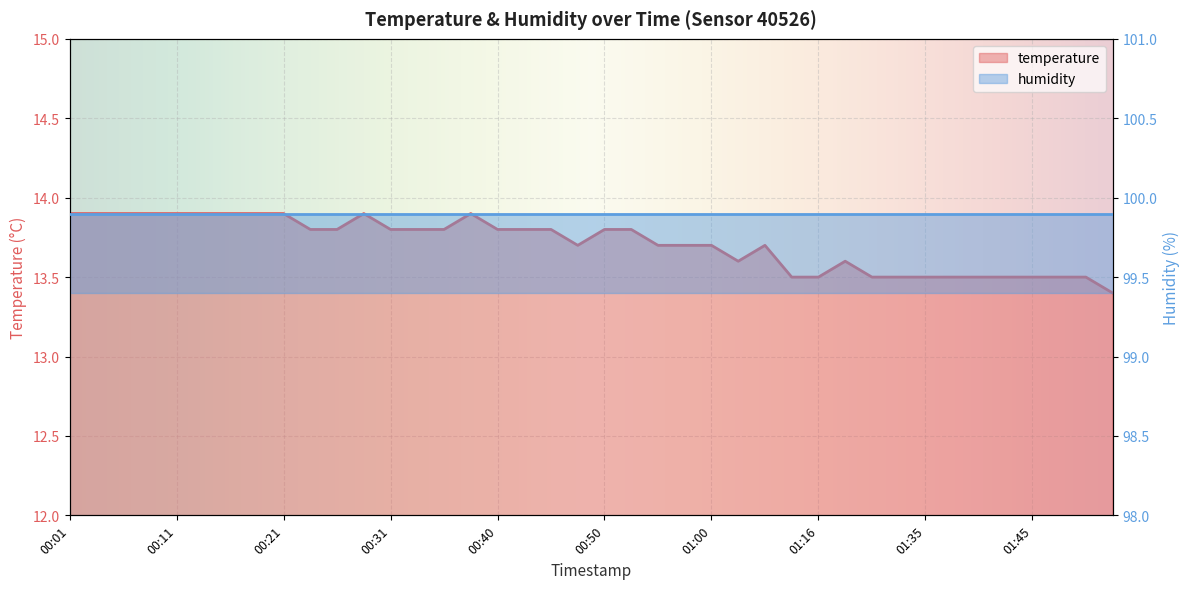

How many points are lower than both their immediate neighbors (excluding endpoints)?

2